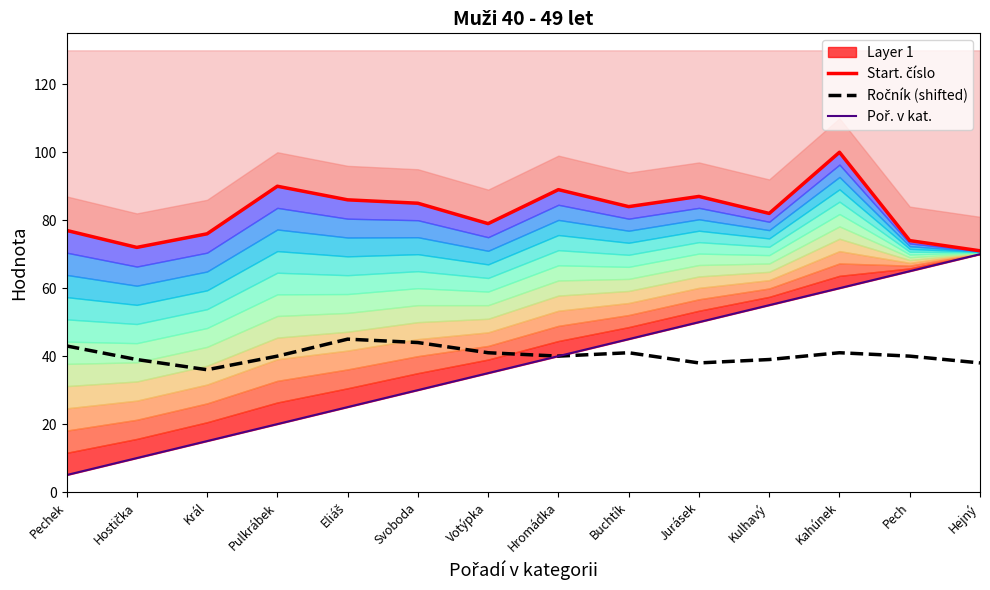

What is the total value across all series at Kulhavý?

176